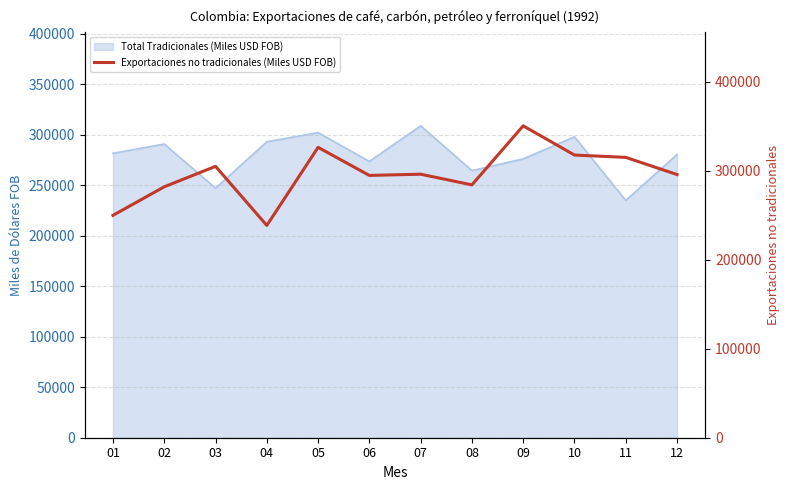

Which category has the highest value across all series?

09